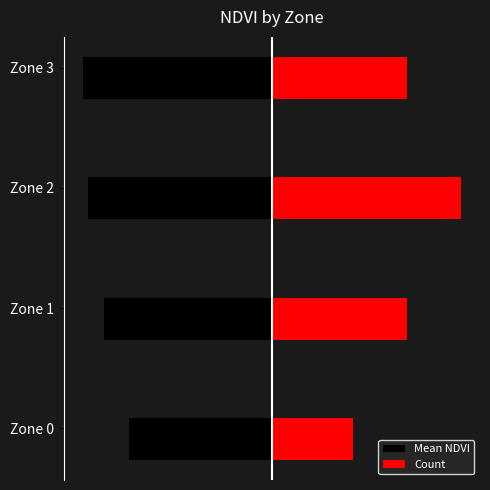

How many Count values are between 0 and 1?

4